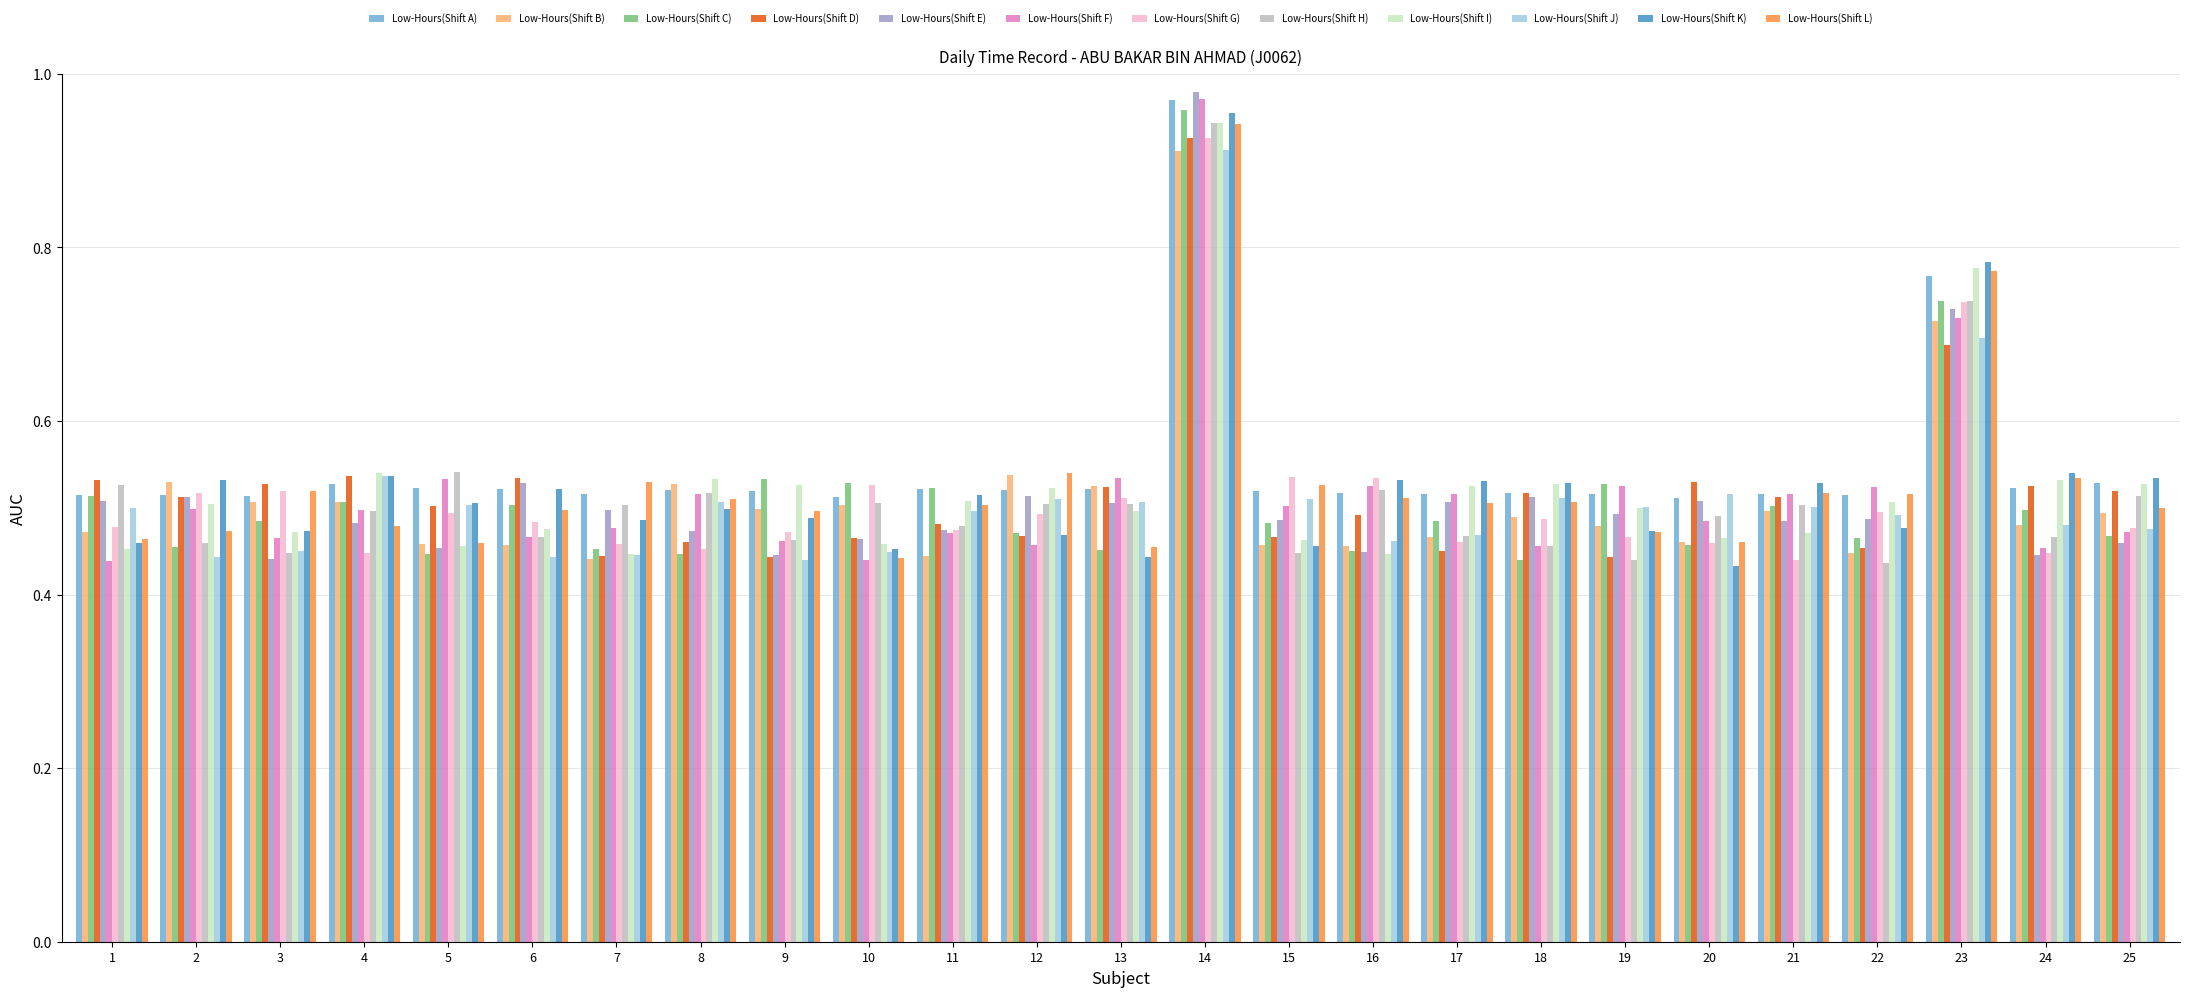

Is it true that Low-Hours(Shift A) equals 0.5 at 16?

True